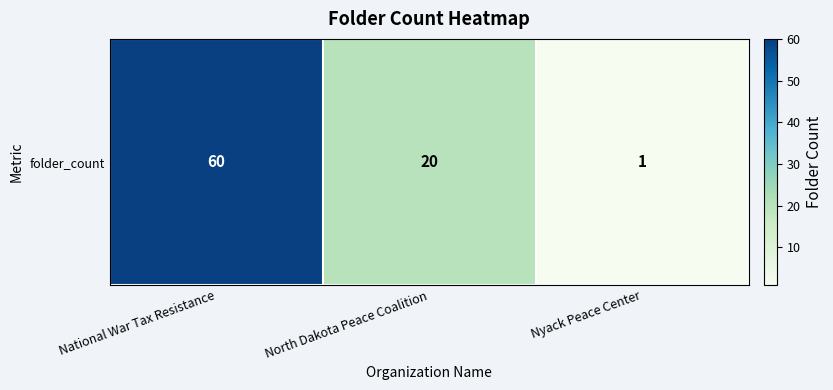

Reading right to left, transcribe all the data shown in this chart.

Nyack Peace Center=1	North Dakota Peace Coalition=20	National War Tax Resistance=60